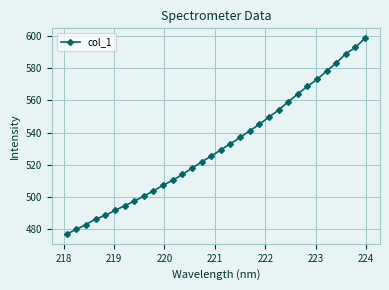

True or false: the data has more than 0 interior local peaks.

False